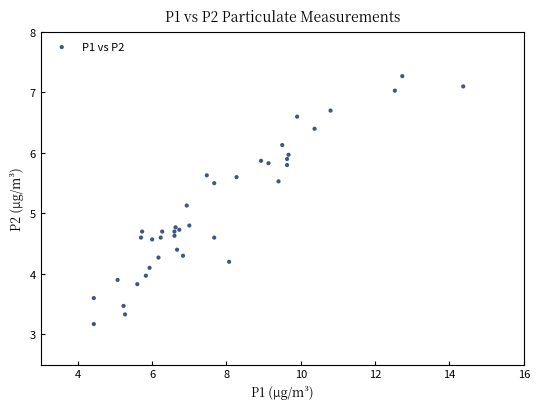

What Y value in the scatter plot is closest to 5?

5.1